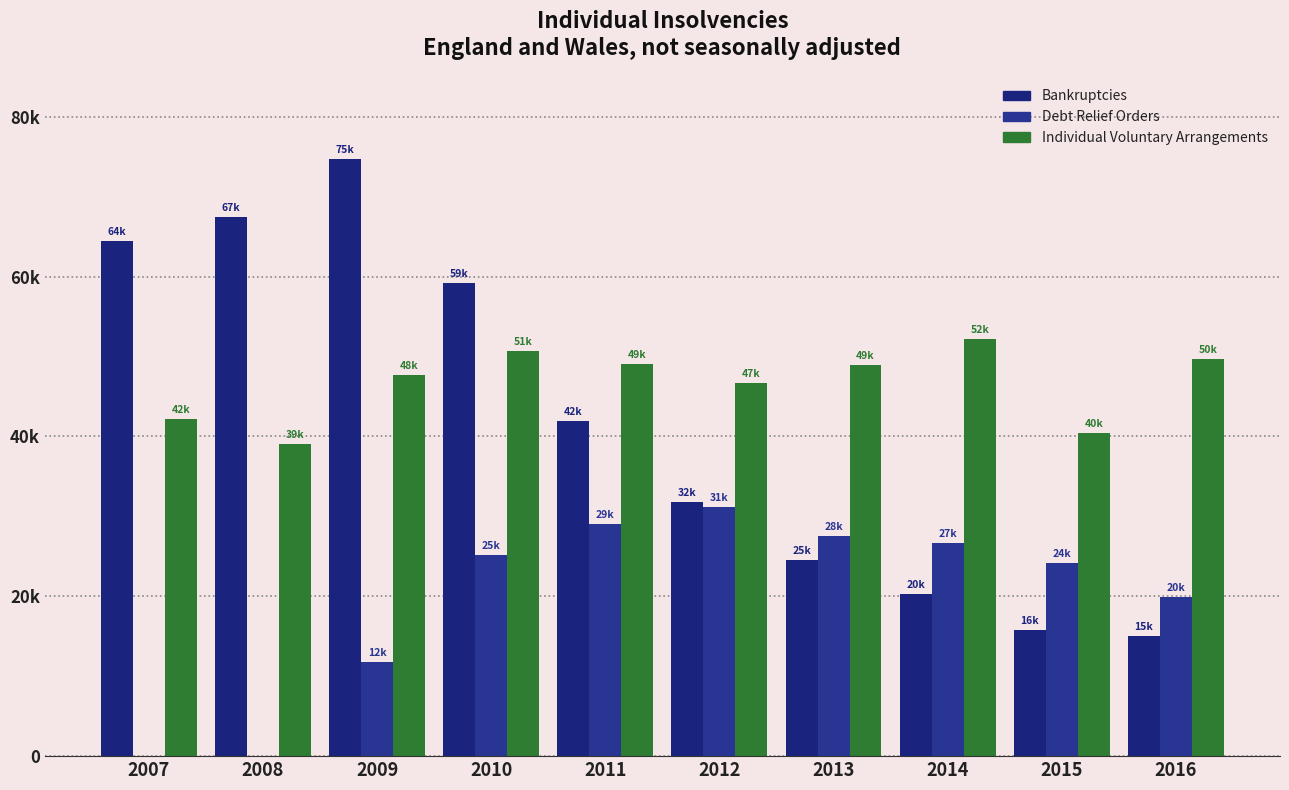

What value does the Bankruptcies series have at 2013, to the nearest 50?

24550